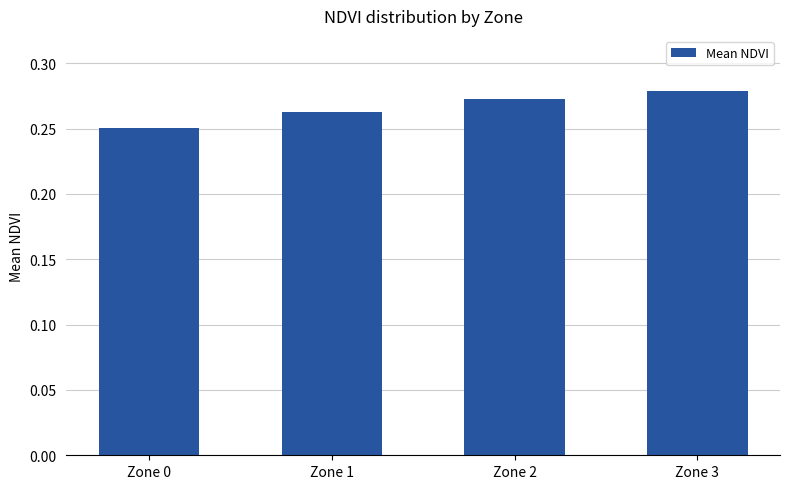

Which category has the lowest value across all series?

Zone 0